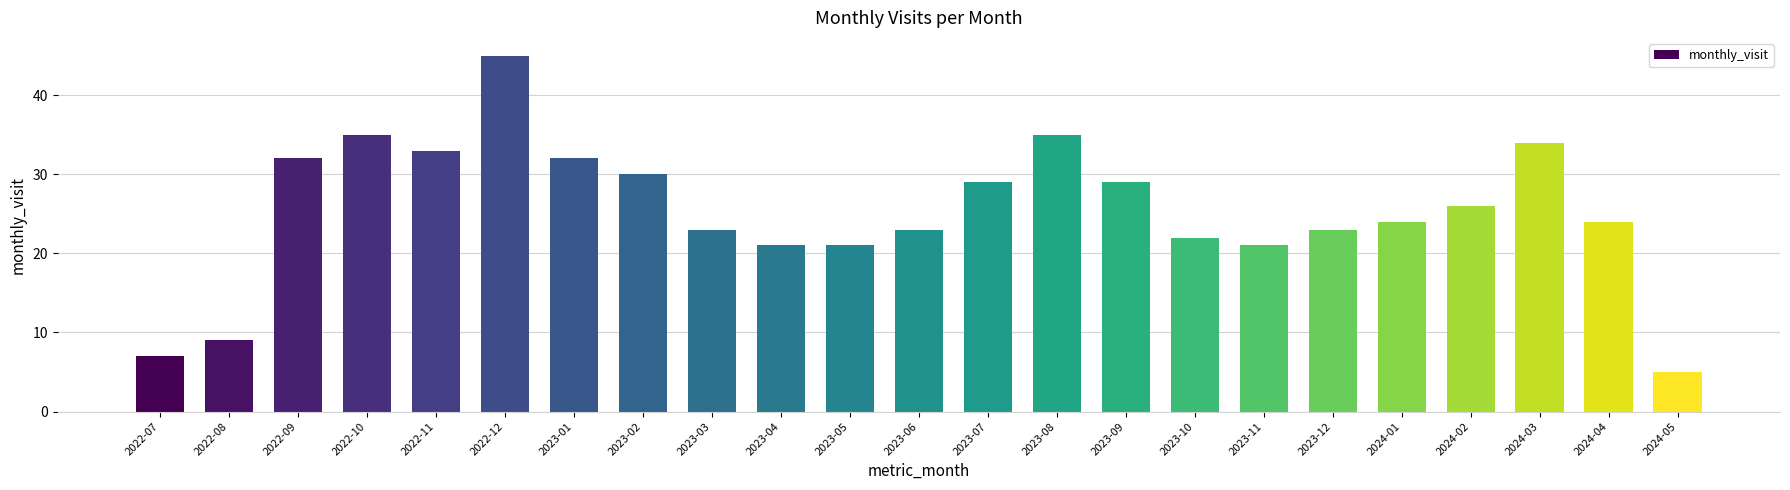

What is the label of the 4th bar from the right?

2024-02